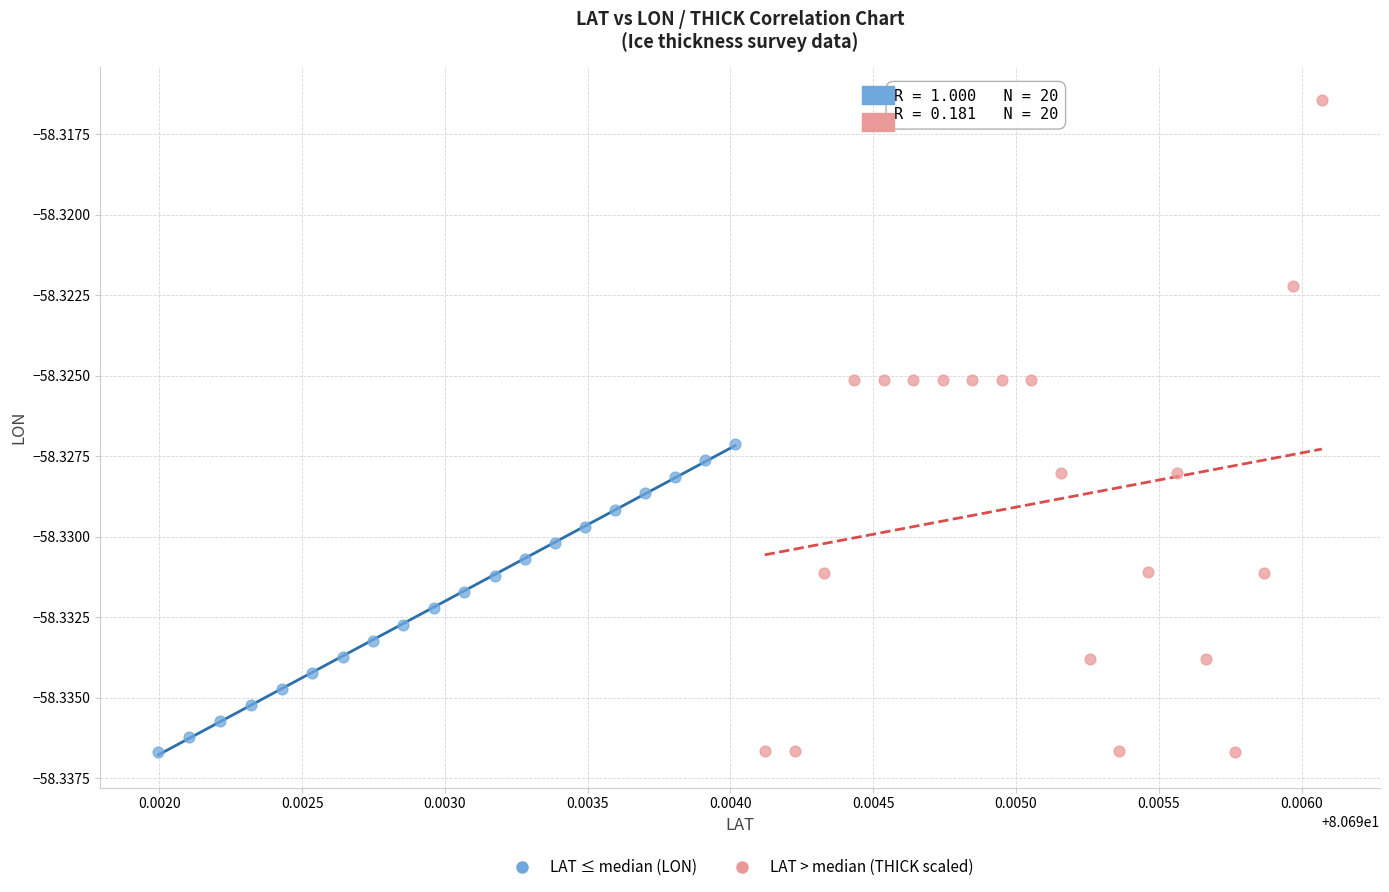

Which series has the largest Y range (max minus min)?

LAT > median (THICK scaled)